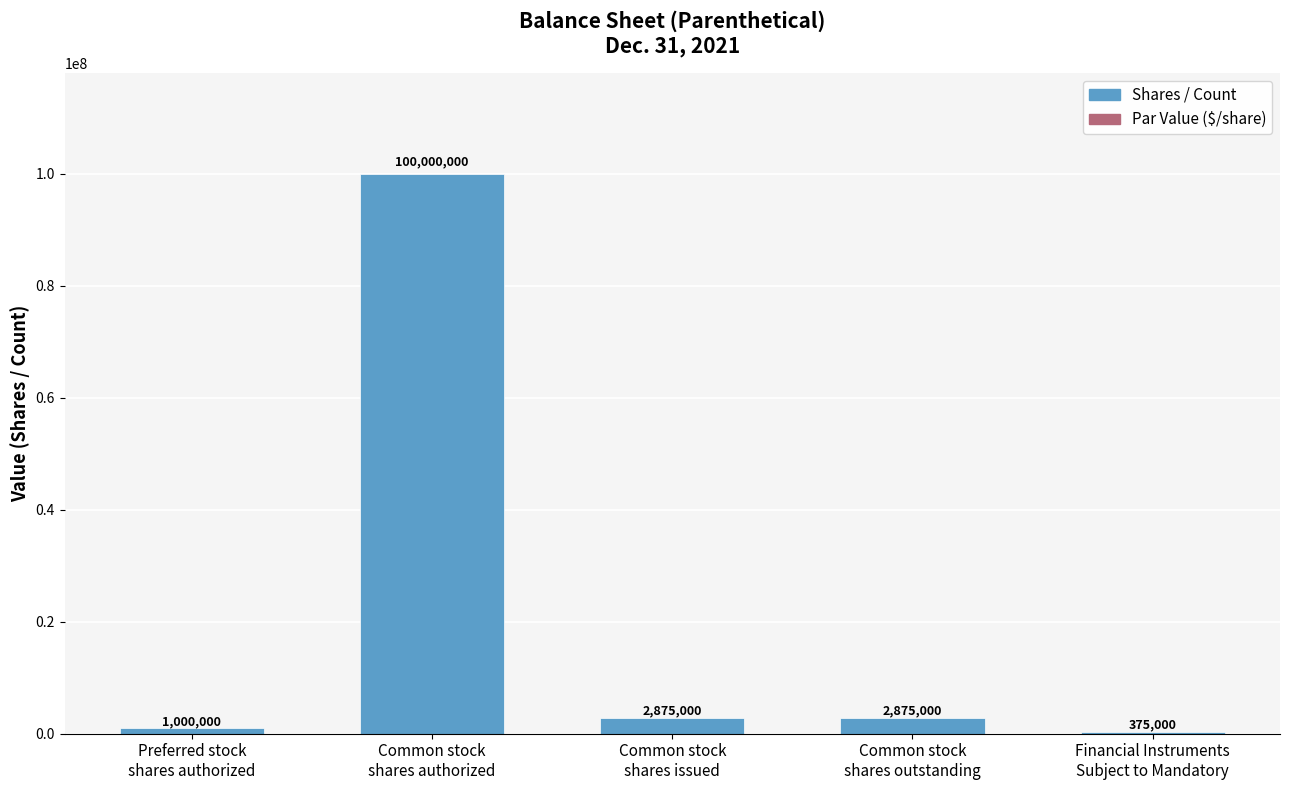

Reading left to right, list all the values displayed in this chart.

1000000	100000000	2875000	2875000	375000